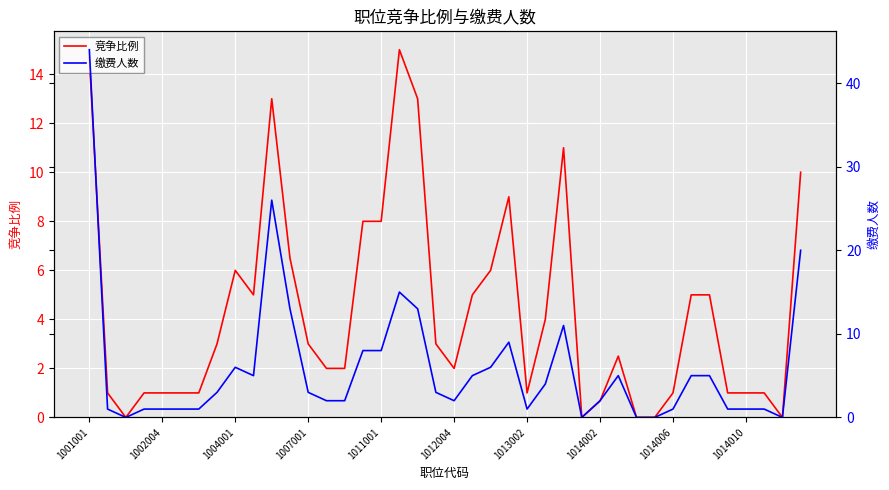

How many categories are shown in the chart?

40